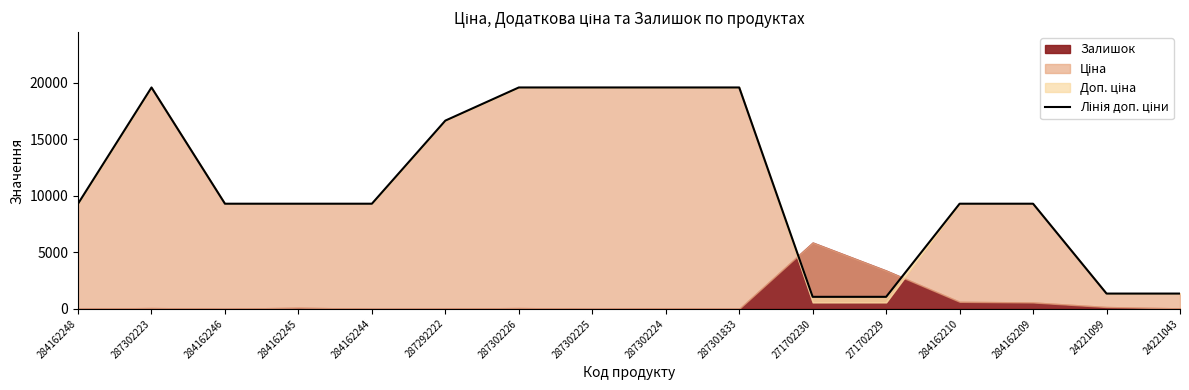

Reading left to right, list all the values displayed in this chart.

284162248=9290.5	287302223=19564.9	284162246=9290.5	284162245=9290.5	284162244=9290.5	287292222=16636.8	287302226=19564.9	287302225=19564.9	287302224=19564.9	287301833=19564.9	271702230=1060.0	271702229=1060.0	284162210=9290.5	284162209=9290.5	24221099=1348.0	24221043=1348.0